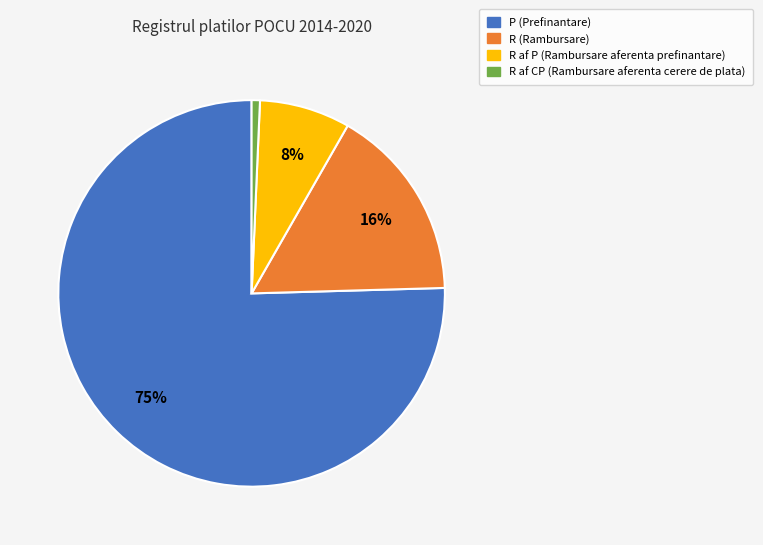

To the nearest percent, what is the average slice percentage?

25%